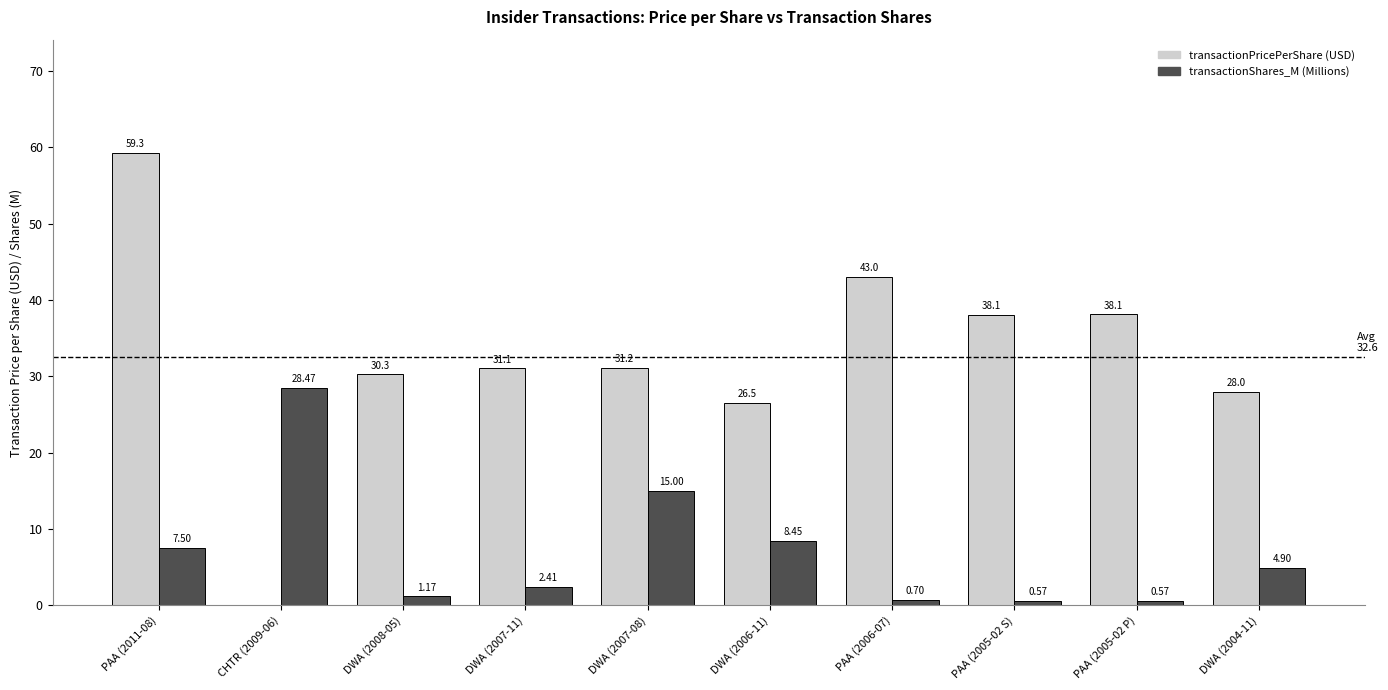

At which category is the sum across all series the highest?

PAA (2011-08)